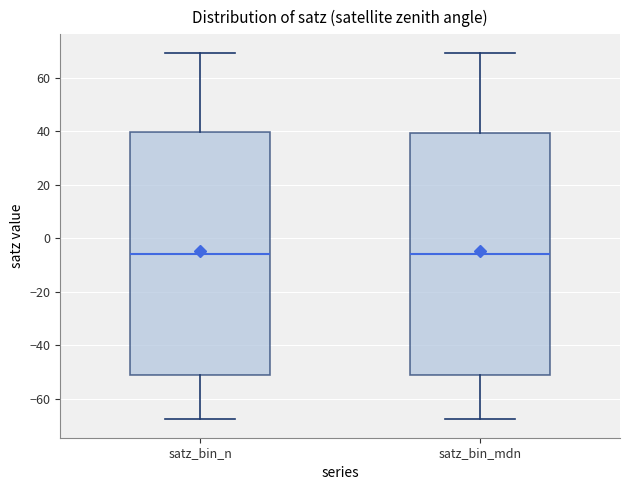

Reading left to right, transcribe this box plot: for each box, give where its median line is, the range the box spans, and where its two whiskers end, as read against the y-axis. The values are not printed on the chart, so give them approximately, as read against the axis.

satz_bin_n: median -6, box -52 to 40, whiskers -68 to 70
satz_bin_mdn: median -6, box -52 to 40, whiskers -68 to 70